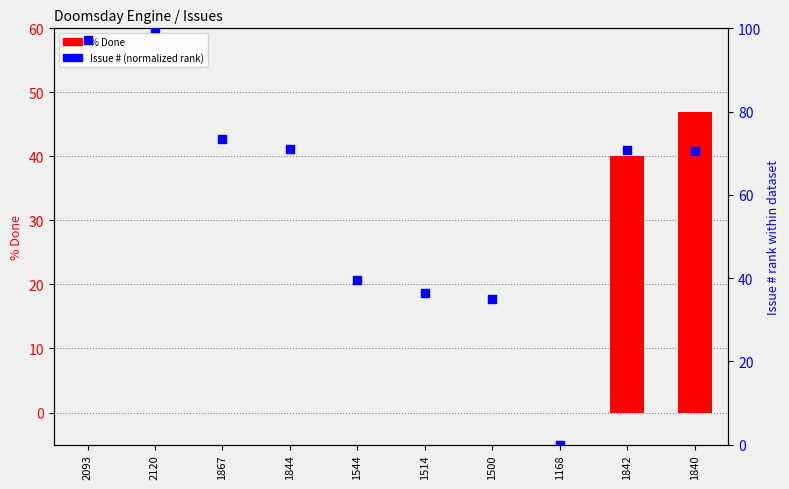

What are all the series names shown in the legend?

% Done, Issue # (normalized)